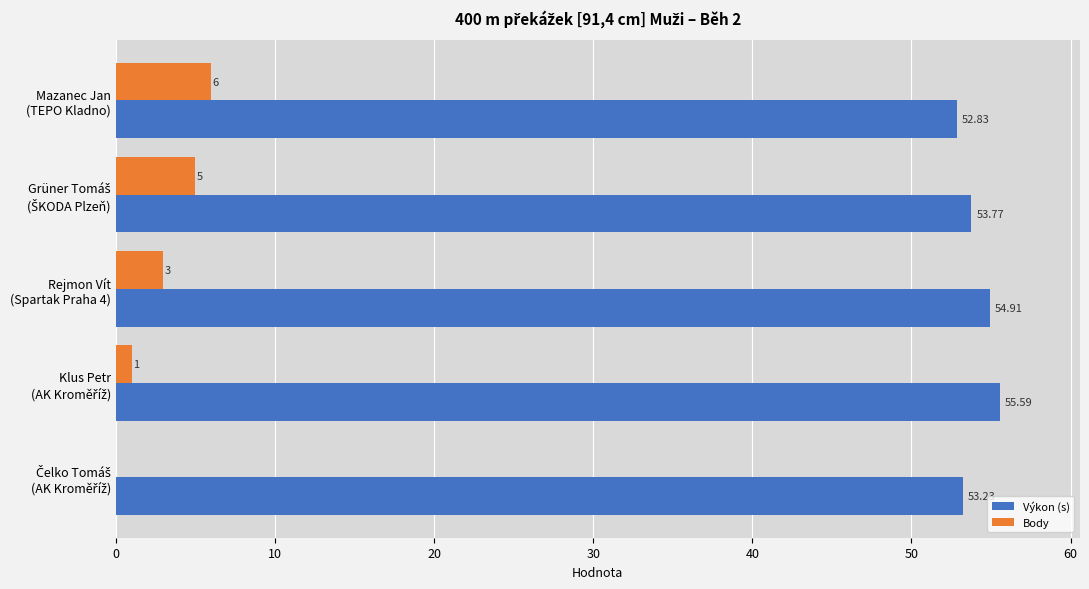

What is the sum of all Body values?

15.0